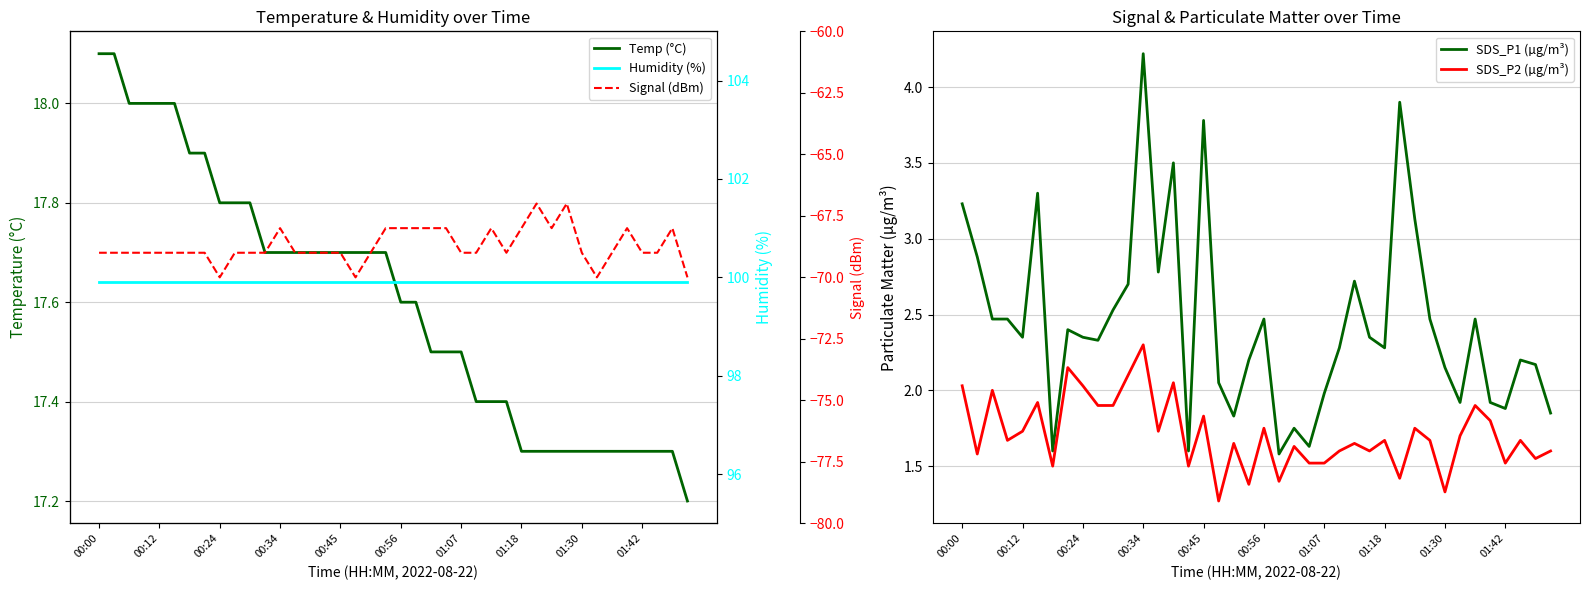

The value of SDS_P1 (µg/m³) at 00:34 is 4.2. True or false?

True